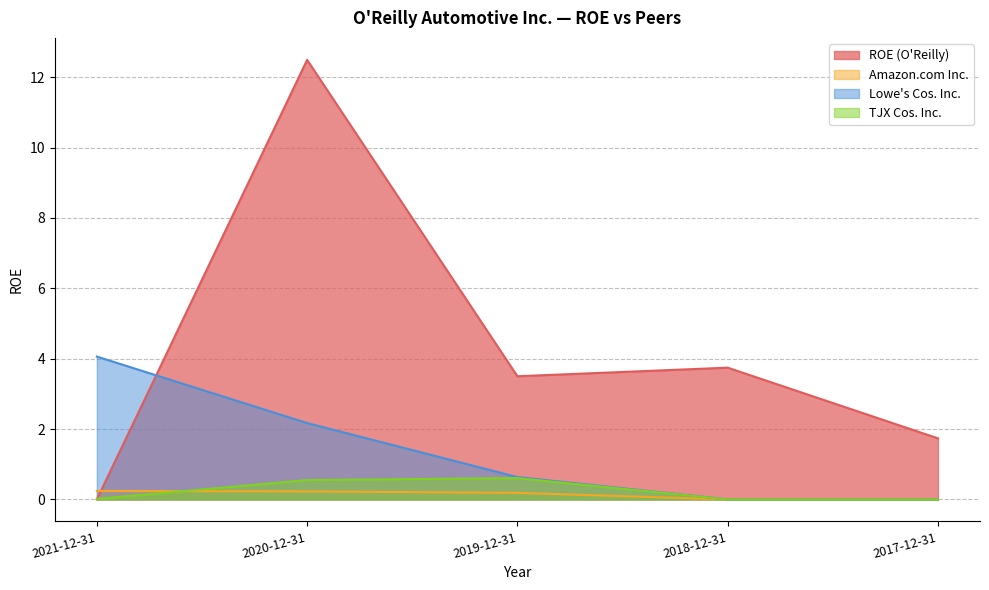

Reading left to right, what are all the values shown in this chart?

ROE (O'Reilly): 0.0	12.5	3.5	3.7	1.7
Amazon.com Inc.: 0.2	0.2	0.2	0.0	0.0
Lowe's Cos. Inc.: 4.1	2.2	0.6	0.0	0.0
TJX Cos. Inc.: 0.0	0.6	0.6	0.0	0.0